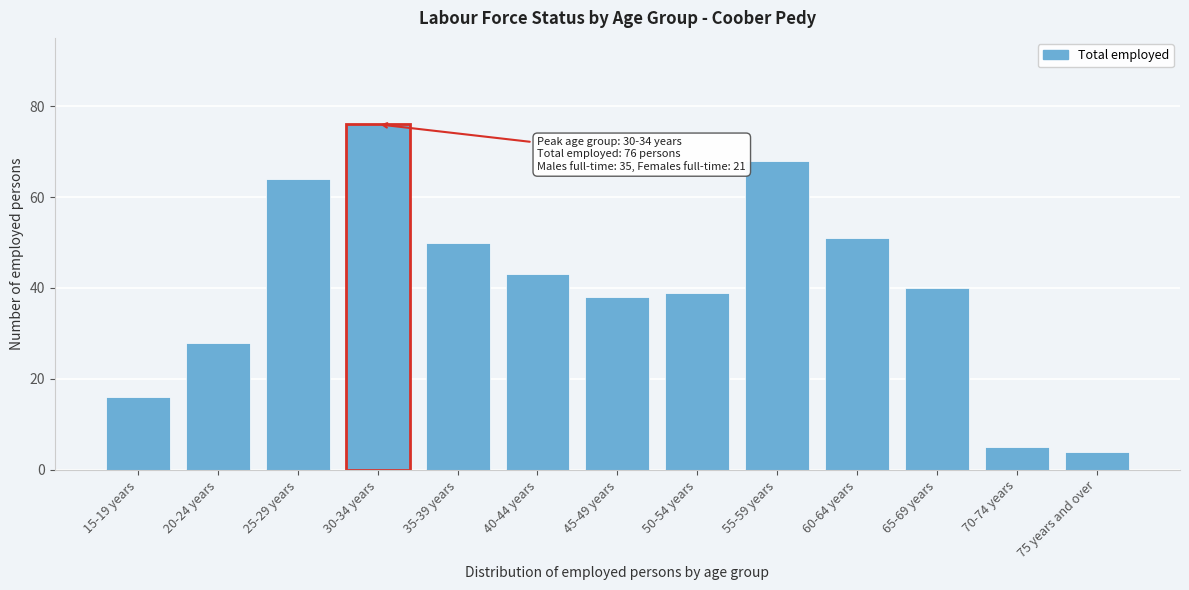

Reading left to right, list all the values displayed in this chart.

15-19 years=16	20-24 years=28	25-29 years=64	30-34 years=76	35-39 years=50	40-44 years=43	45-49 years=38	50-54 years=39	55-59 years=68	60-64 years=51	65-69 years=40	70-74 years=5	75 years and over=4